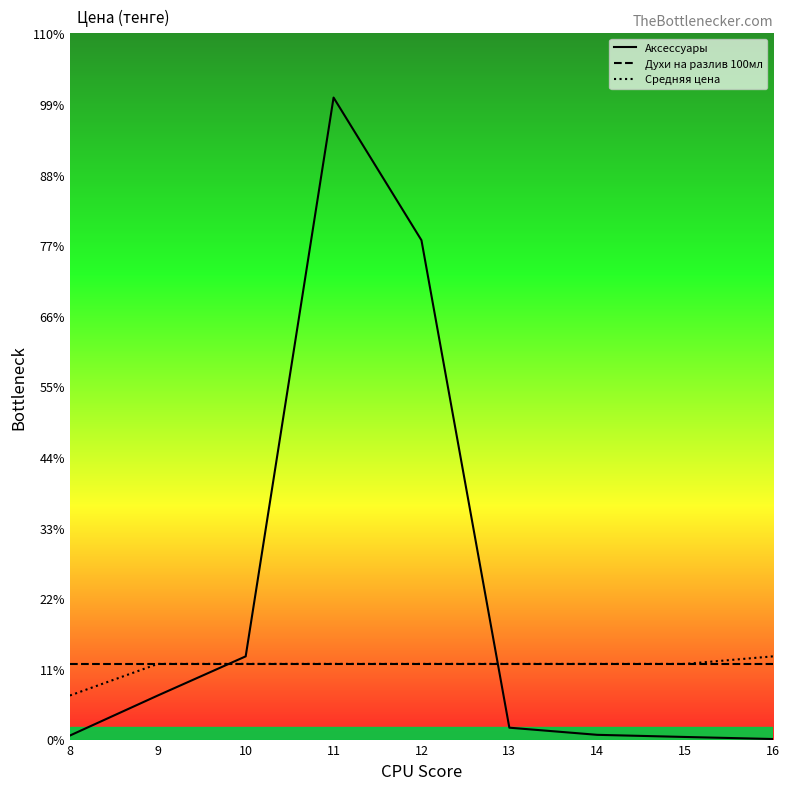

Does the chart have visible grid lines?

No